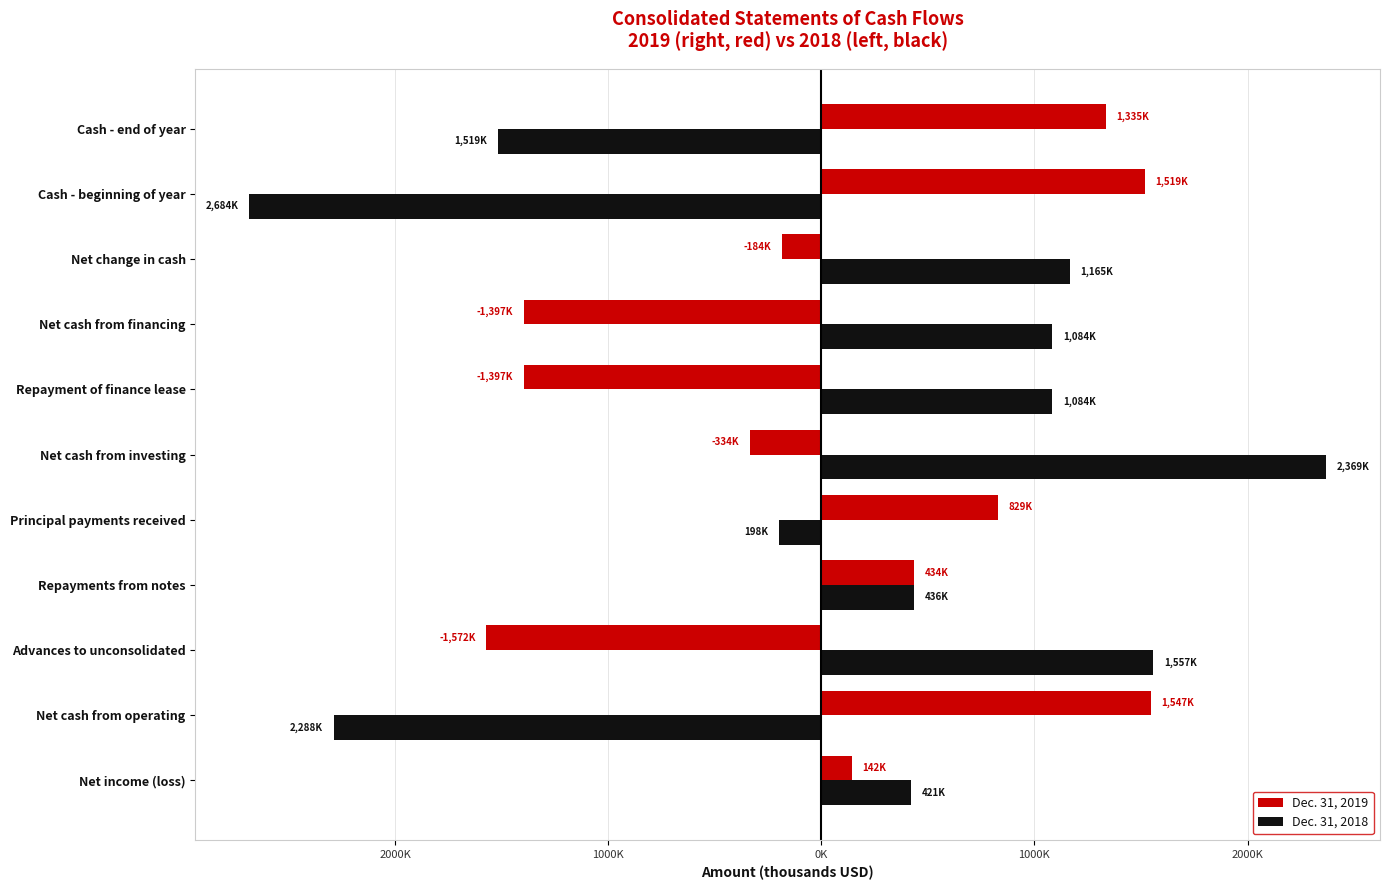

What are all the series names shown in the legend?

Dec. 31, 2019, Dec. 31, 2018